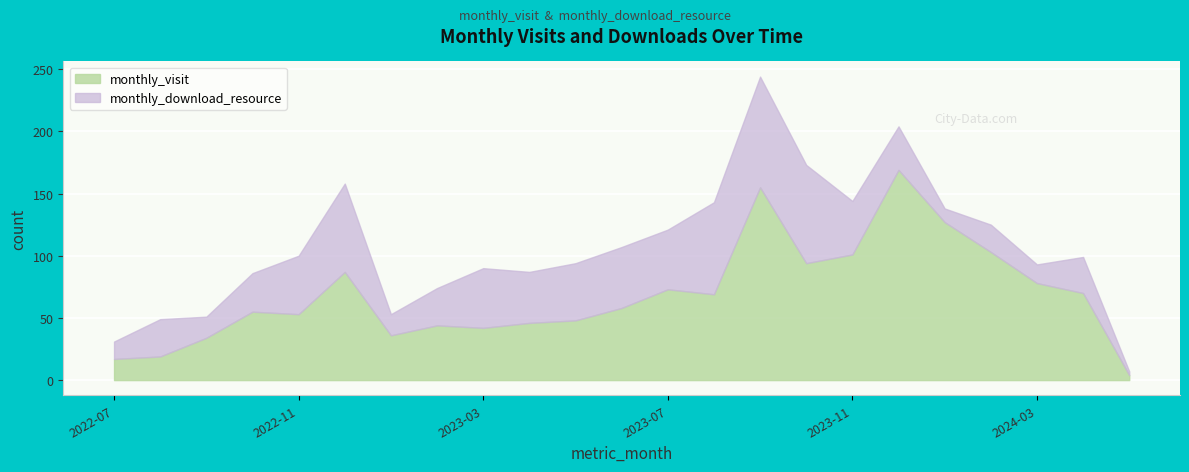

List the series in order of their overall mean, lowest first.

monthly_download_resource, monthly_visit